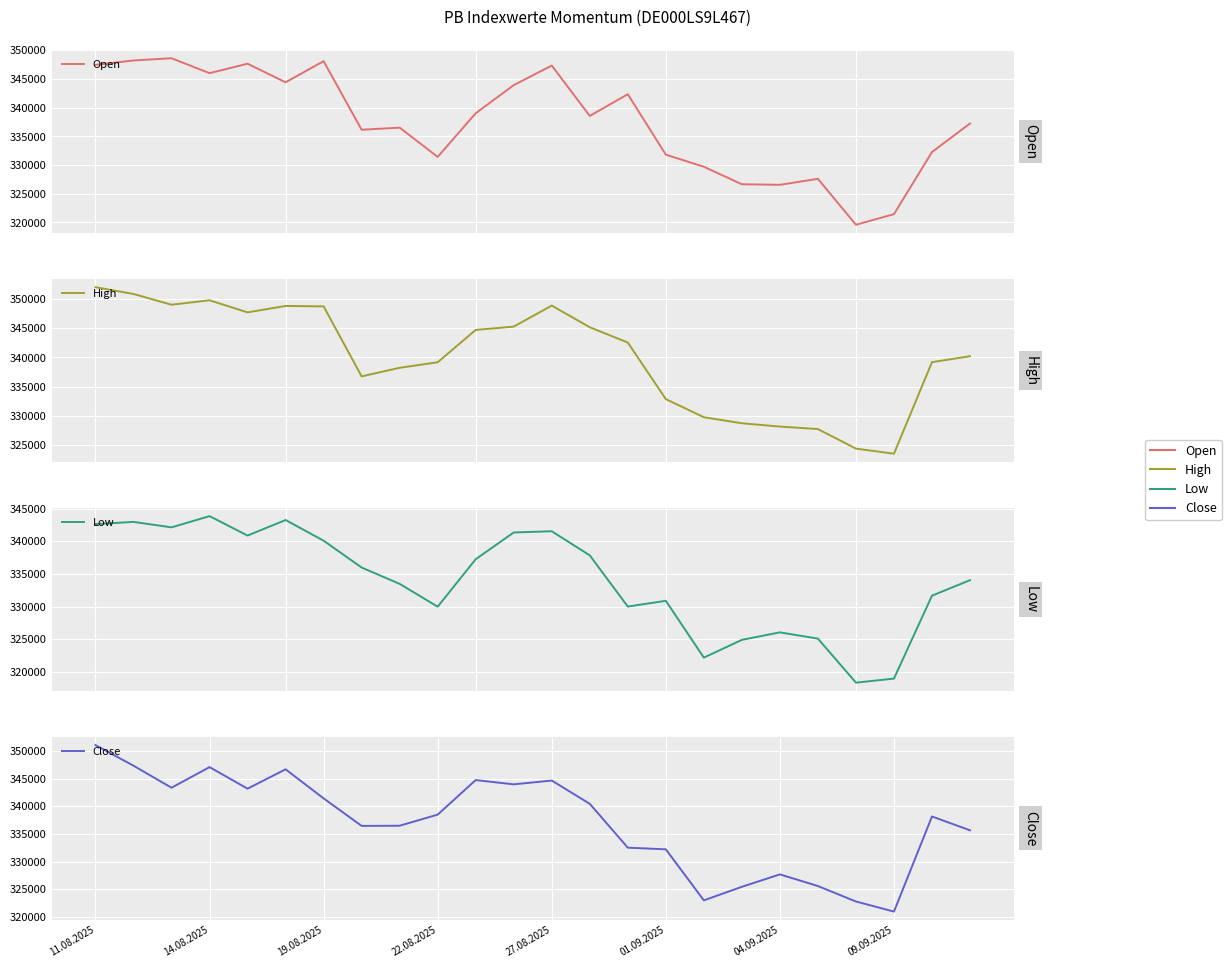

How many interior local valleys does the High series have?

4